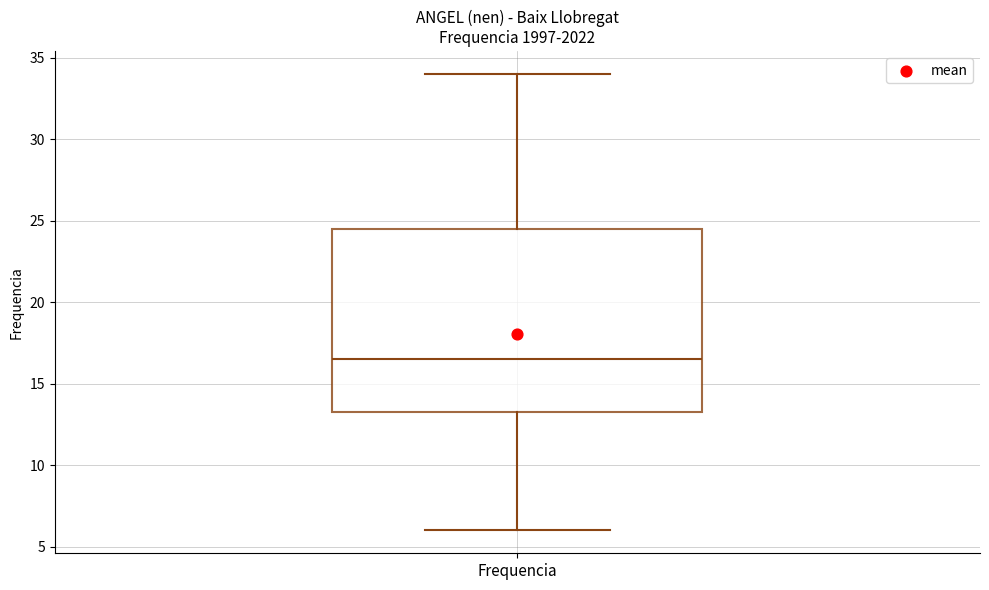

Transcribe this box plot: give where the median line is, the range the box spans, and where the two whiskers end, as read against the y-axis. The values are not printed on the chart, so give them approximately, as read against the axis.

median 16.5, box 13.5 to 24.5, whiskers 6.0 to 34.0